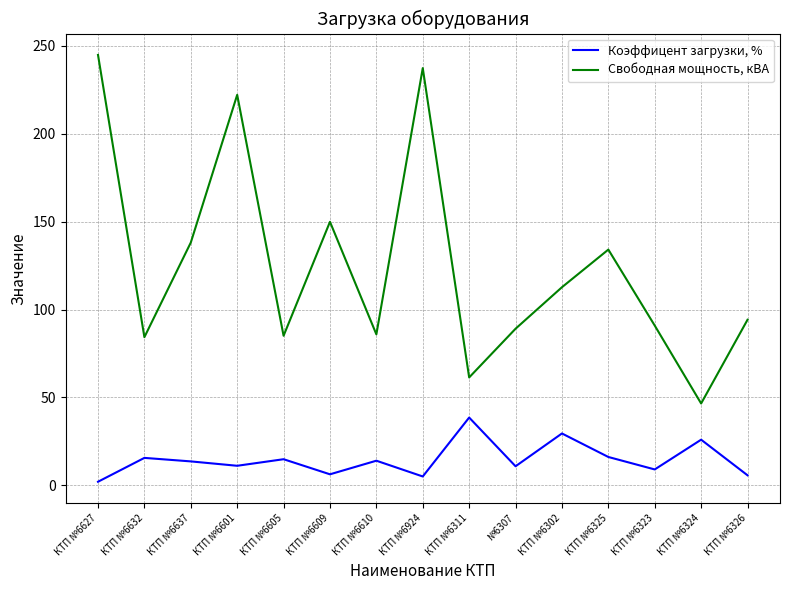

True or false: Коэффицент загрузки, % and Свободная мощность, кВА intersect in this chart.

False